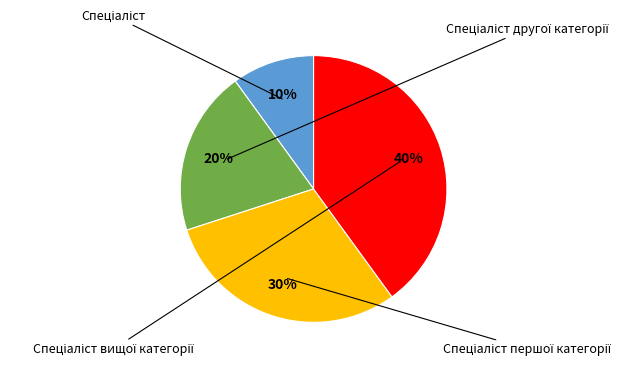

What is the largest slice in the pie chart?

Спеціаліст вищої категорії